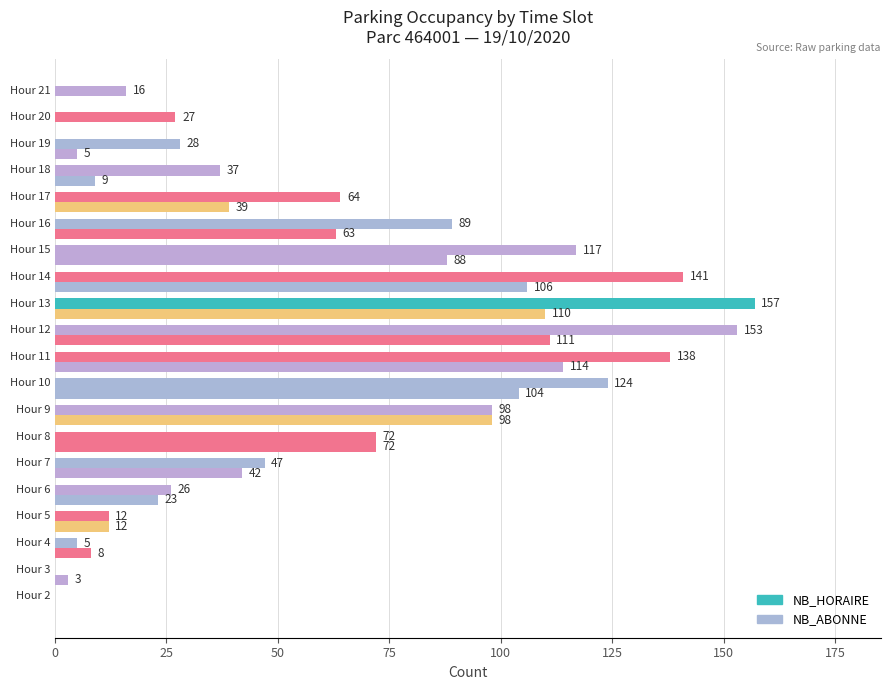

What is the difference between the second highest and minimum values in the NB_ABONNE series?

111